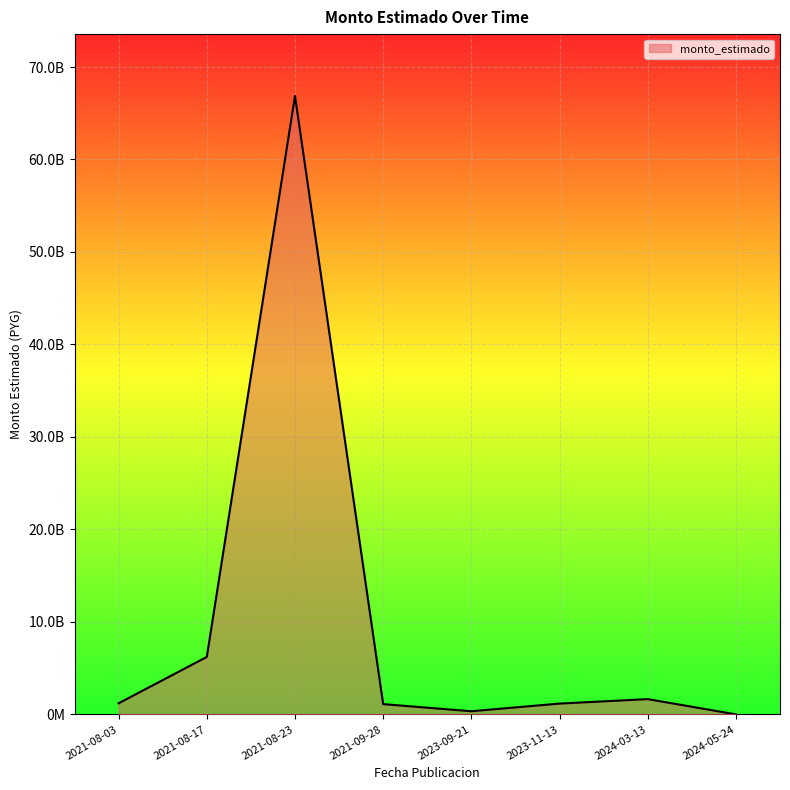

What is the change in value from 2021-08-17 to 2021-08-23?

+60658725937